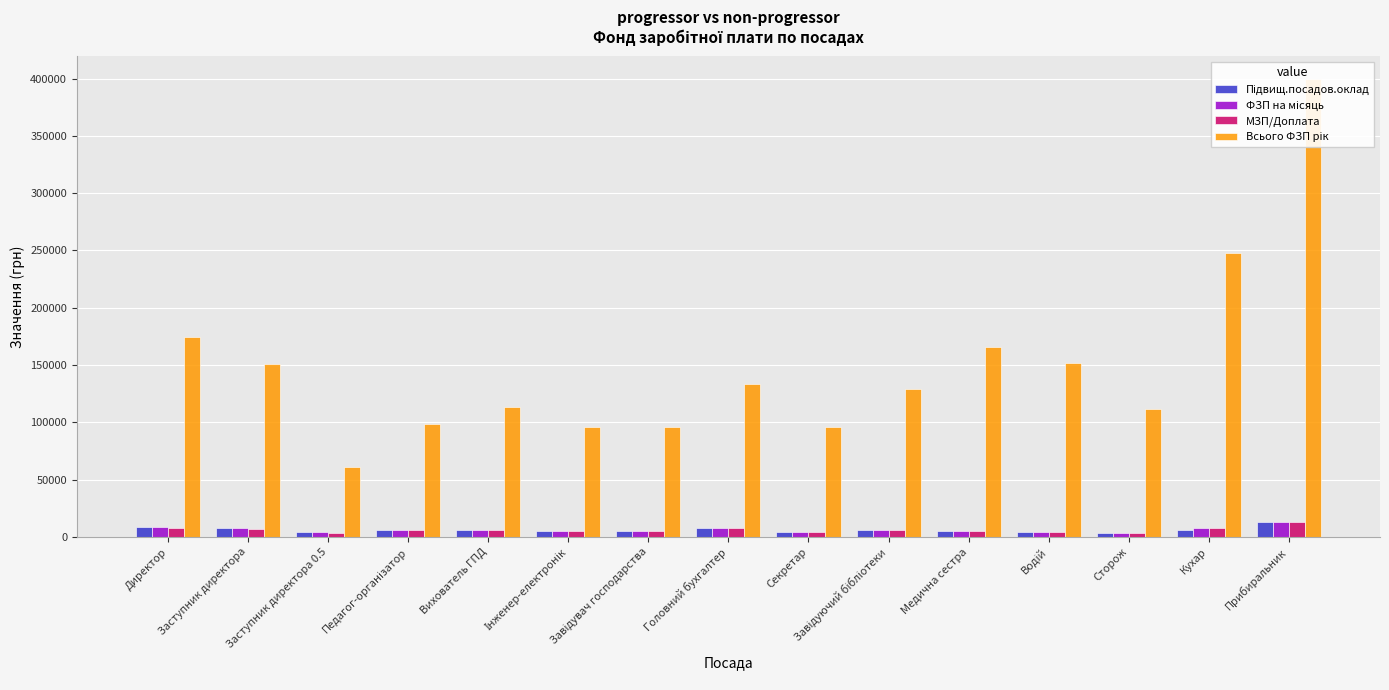

True or false: МЗП/Доплата has a value of 5699.0 at Педагог-організатор.

True